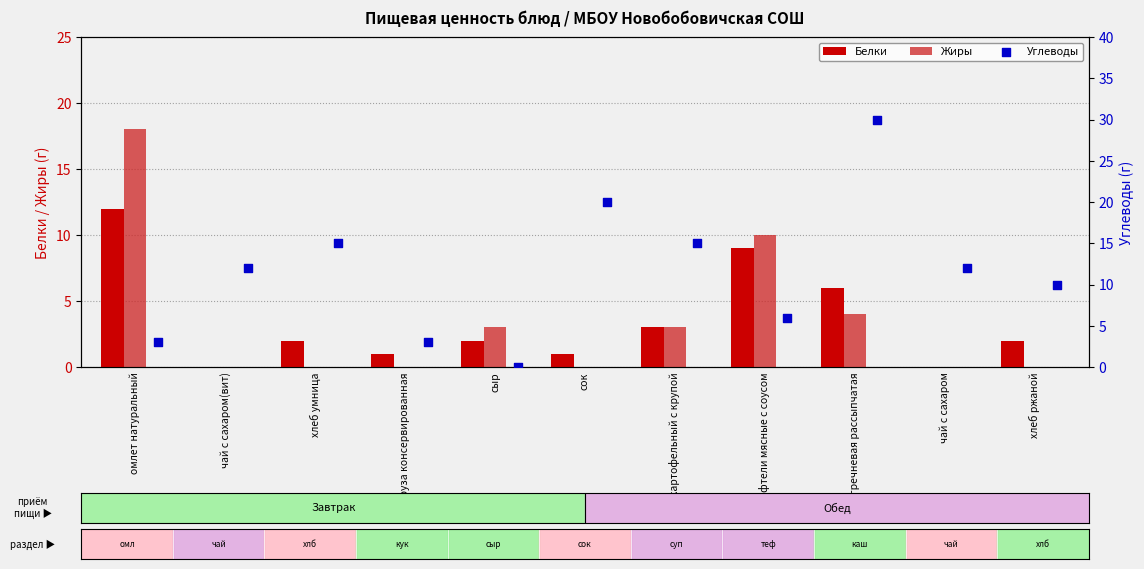

At how many categories does at least one series exceed 15?

3